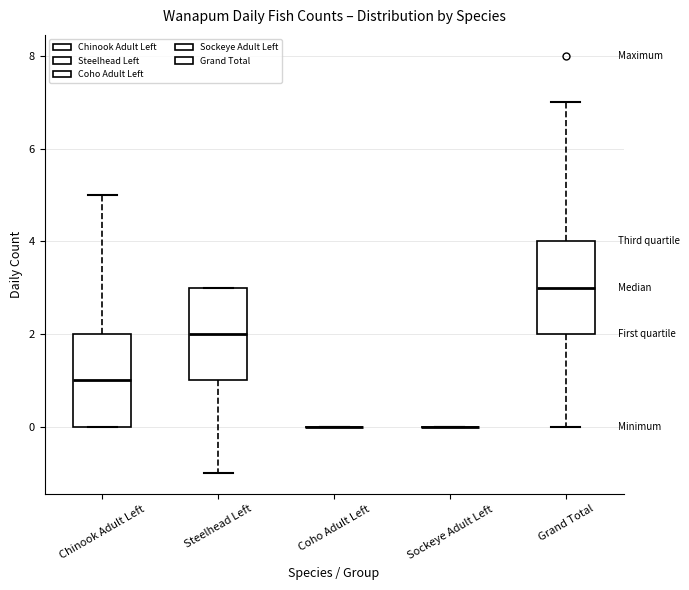

Reading left to right, read every box against the y-axis: the position of its median line, the range the box covers, and the ends of its whiskers. The values are not printed on the chart, so give them approximately, as read against the axis.

Chinook Adult Left: median 1, box 0 to 2, whiskers 0 to 5
Steelhead Left: median 2, box 1 to 3, whiskers -1 to 3
Coho Adult Left: box collapsed to a line at 0, whiskers 0 to 0
Sockeye Adult Left: box collapsed to a line at 0, whiskers 0 to 0
Grand Total: median 3, box 2 to 4, whiskers 0 to 7